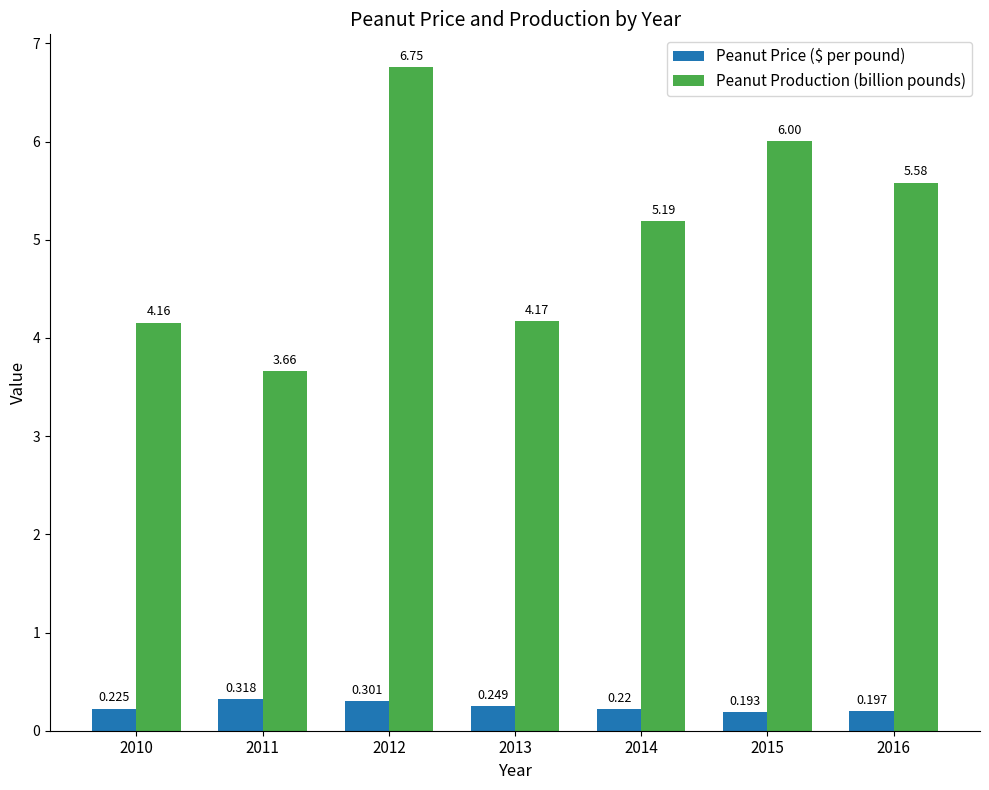

Rank the series by their maximum value, from lowest to highest.

Peanut Price ($ per pound), Peanut Production (billion pounds)